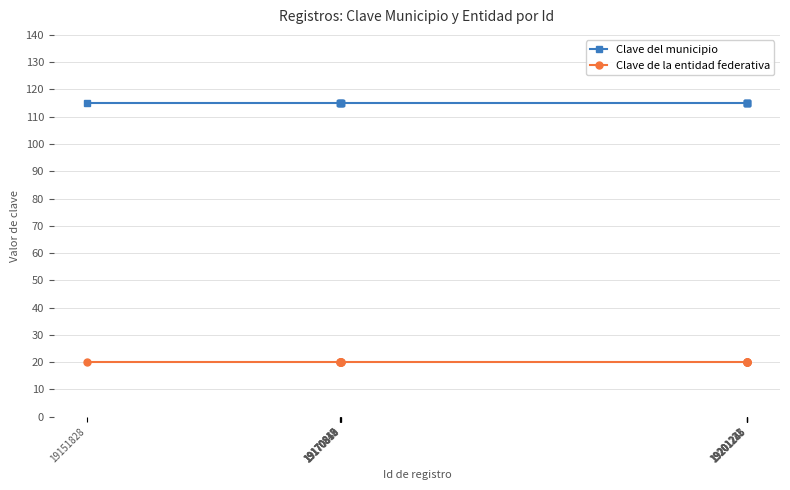

Is the value of Clave del municipio at 19201222 greater than the value of Clave de la entidad federativa at 19170843?

Yes